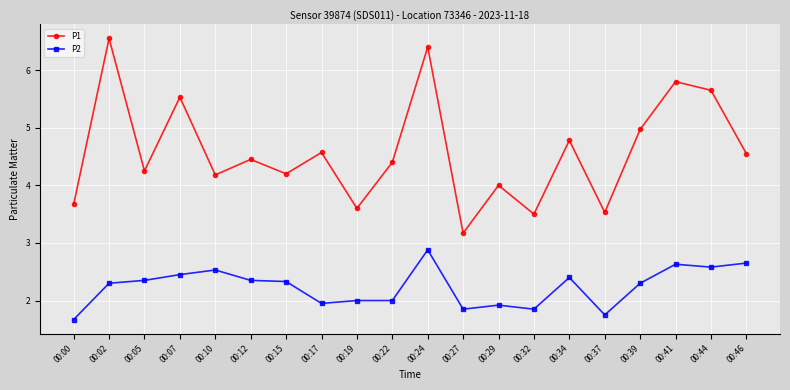

How many series are shown in this chart?

2